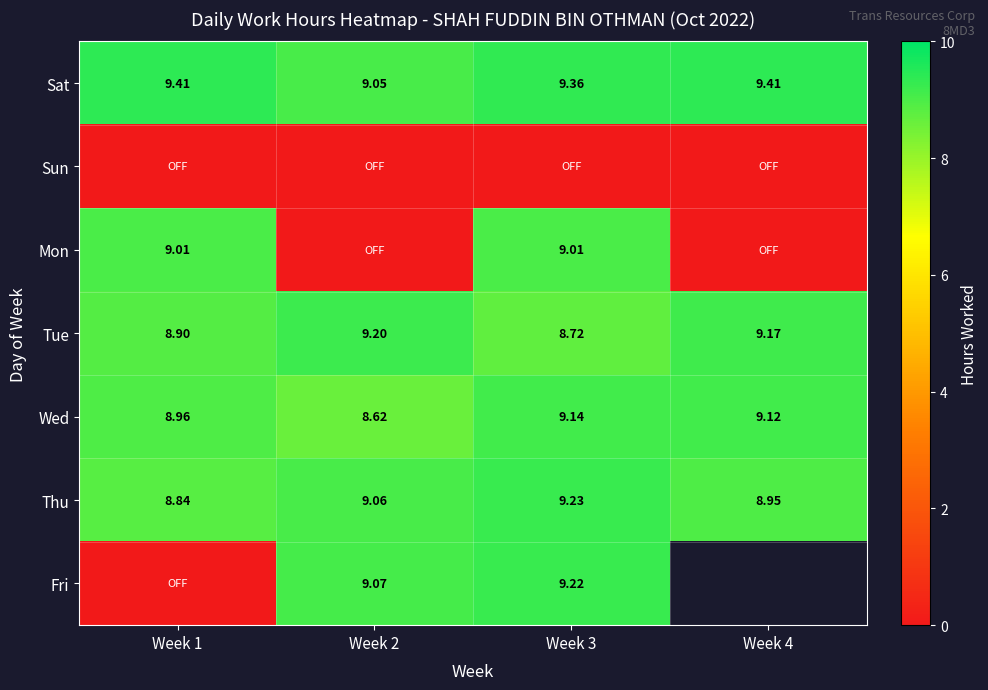

True or false: Tue has a value of 8.7 at Week 3.

True